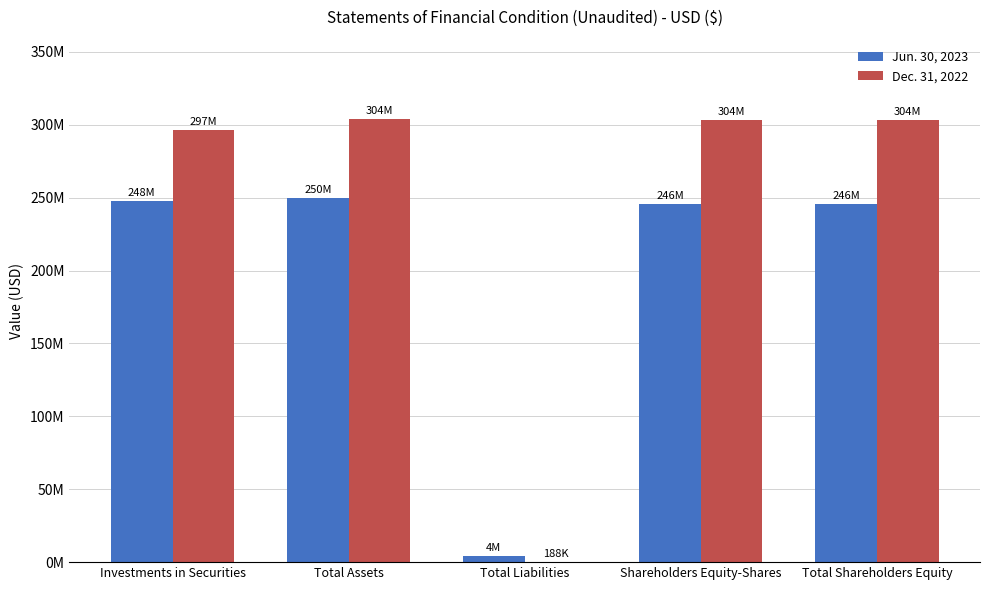

Rank the categories by Jun. 30, 2023 value from highest to lowest.

Total Assets, Investments in Securities, Total Shareholders Equity, Shareholders Equity-Shares, Total Liabilities